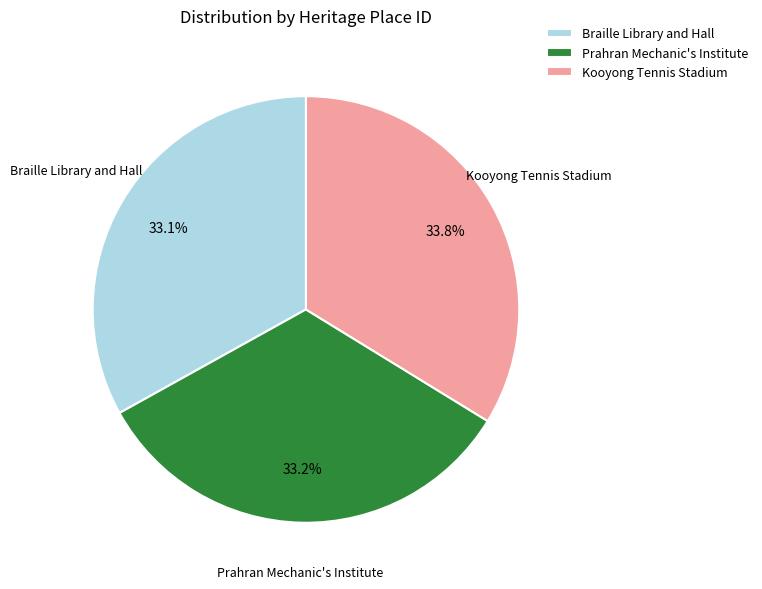

What percentage is NOT represented by Kooyong Tennis Stadium?

66.2%